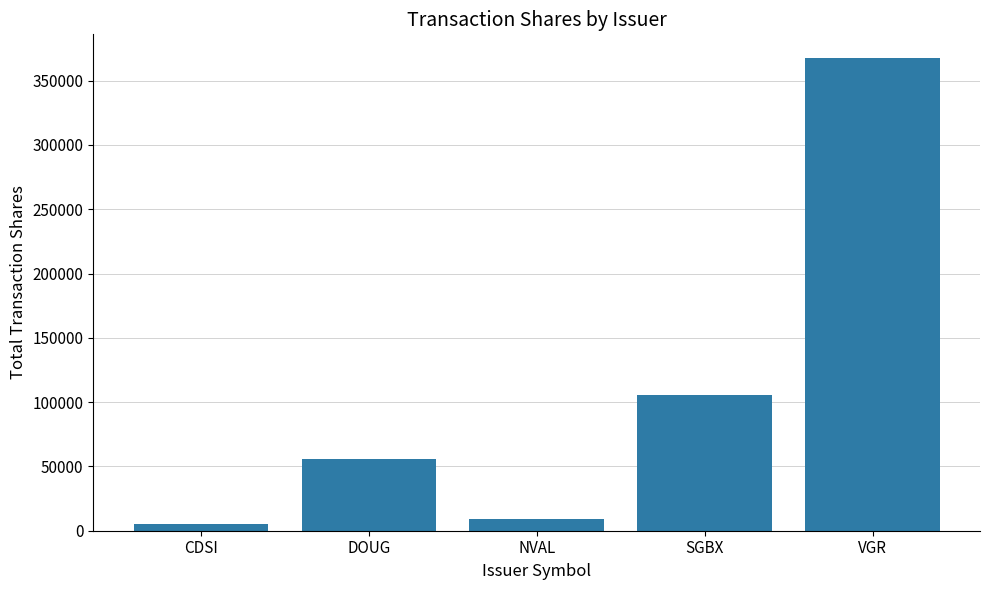

The chart shows a value of 367603 at VGR. True or false?

True